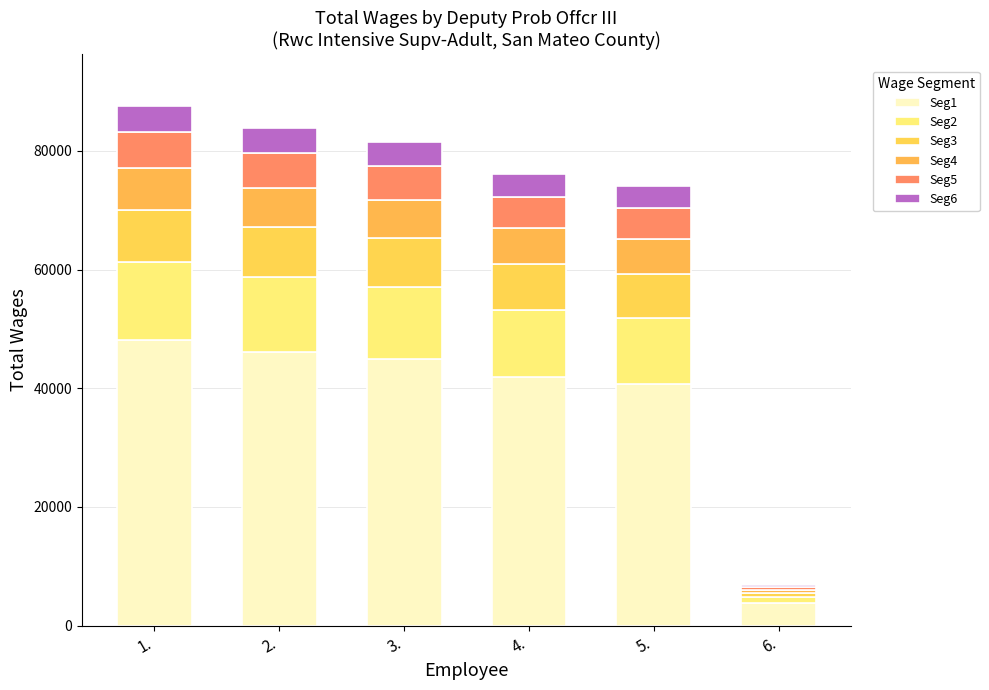

What is the label of the 4th bar from the left?

4.